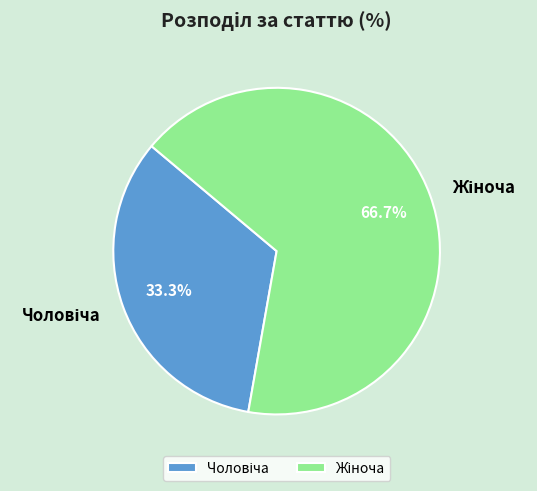

Is there a majority slice in this chart?

Yes